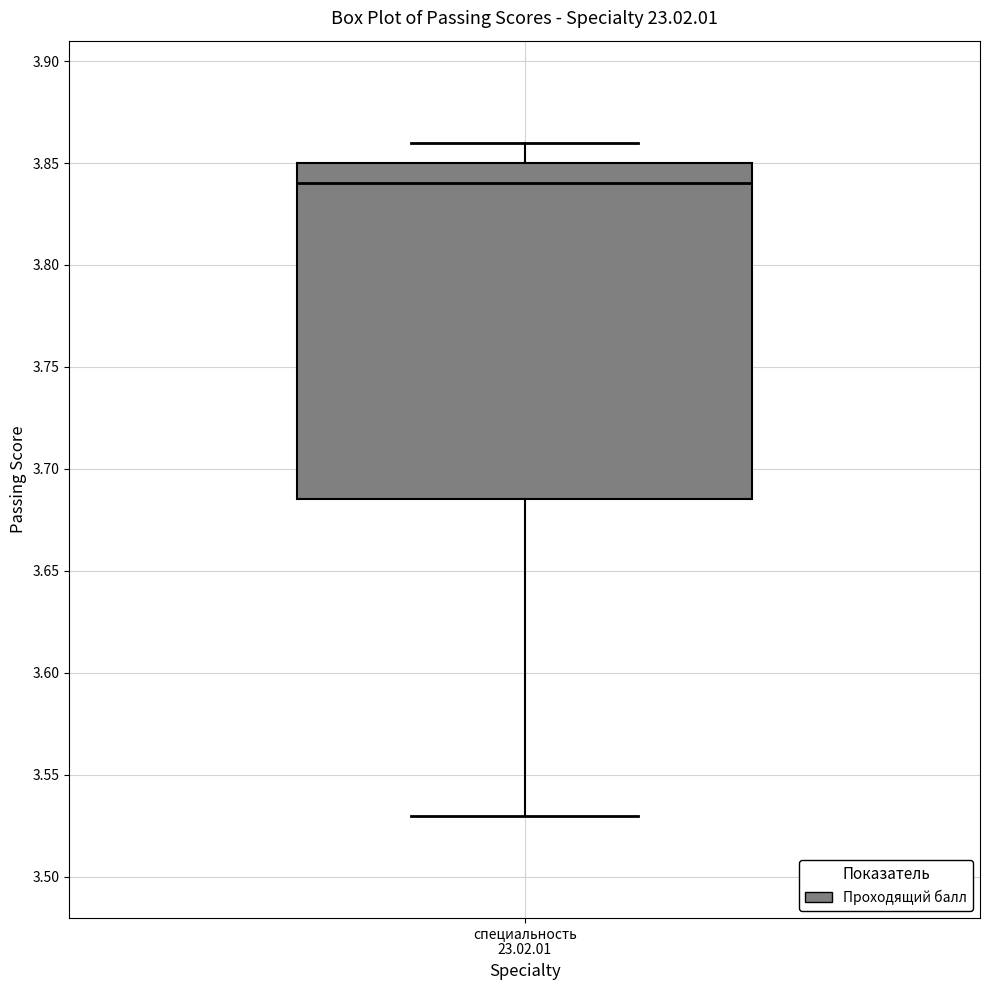

Where does the median line of the box for специальность 23.02.01 sit on the y-axis? The values are not printed on the chart, so give them approximately, as read against the axis.

3.840